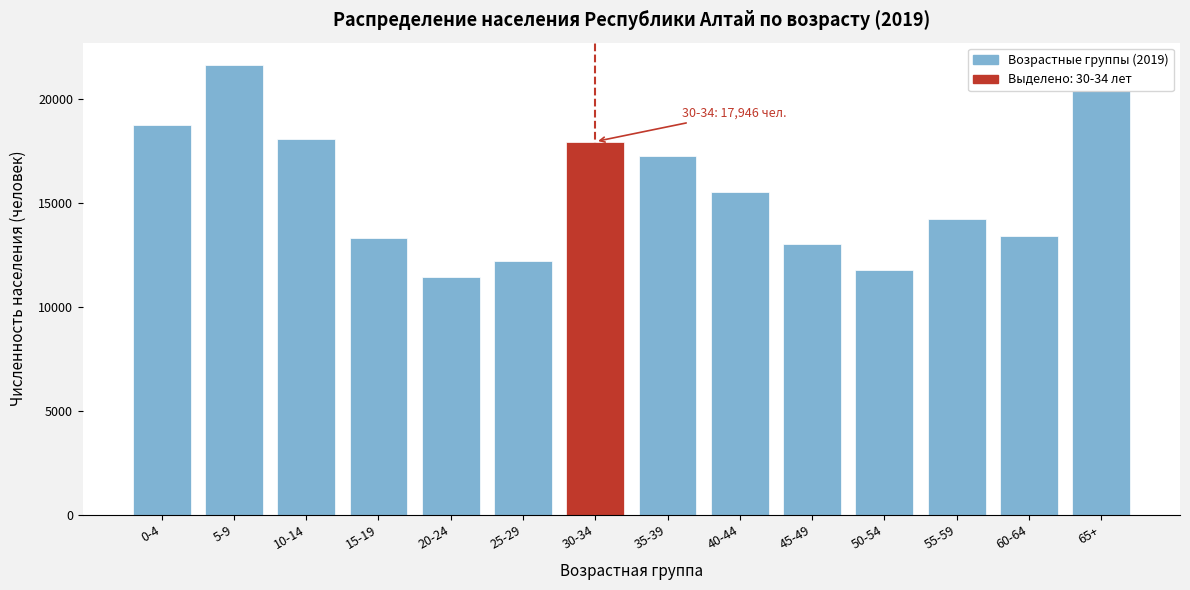

What is the label of the 11th bar from the right?

15-19